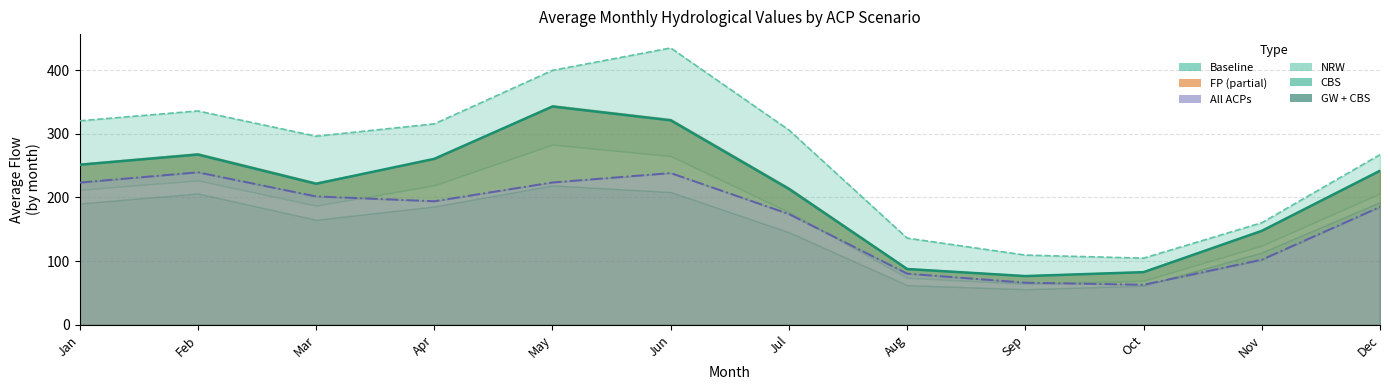

Does the chart have visible grid lines?

Yes